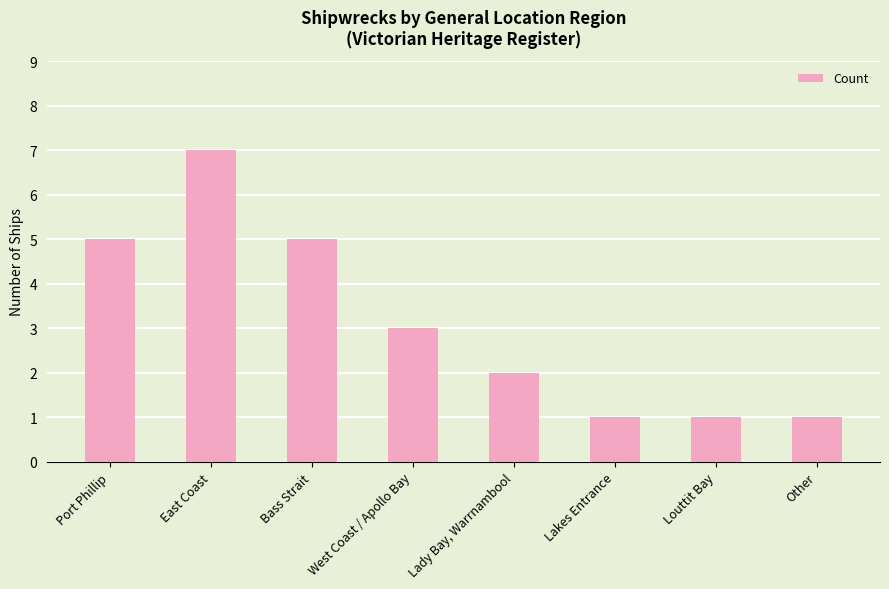

Reading right to left, extract all data points from this chart.

1	1	1	2	3	5	7	5